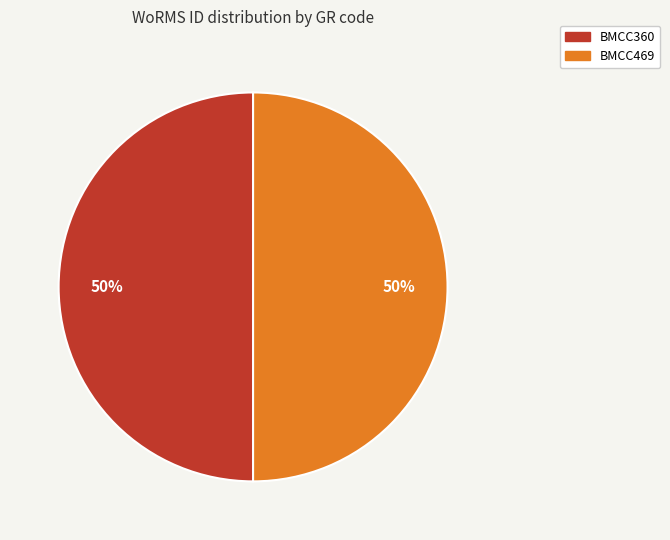

What percentage is the BMCC360 slice, to the nearest percent?

50%